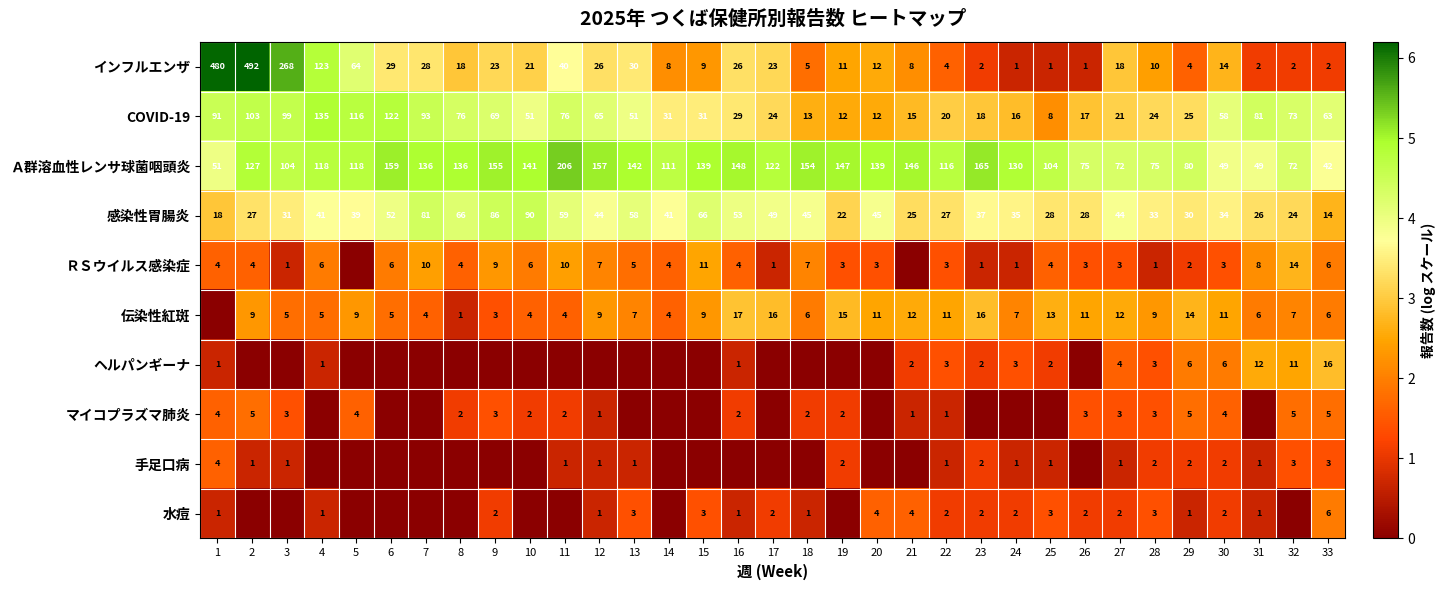

What is the sum of the Ａ群溶血性レンサ球菌咽頭炎 values at 9 and 23?

320